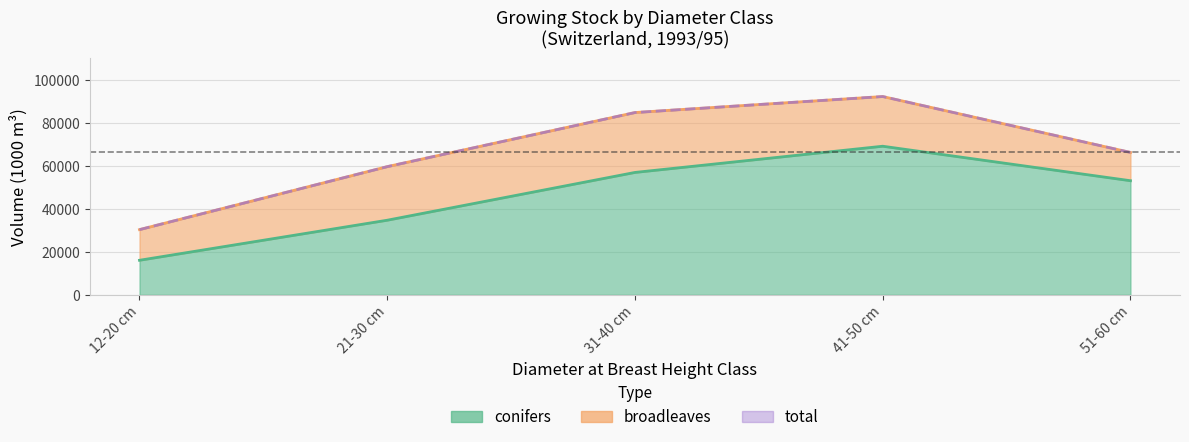

At how many categories does at least one series exceed 58733?

4